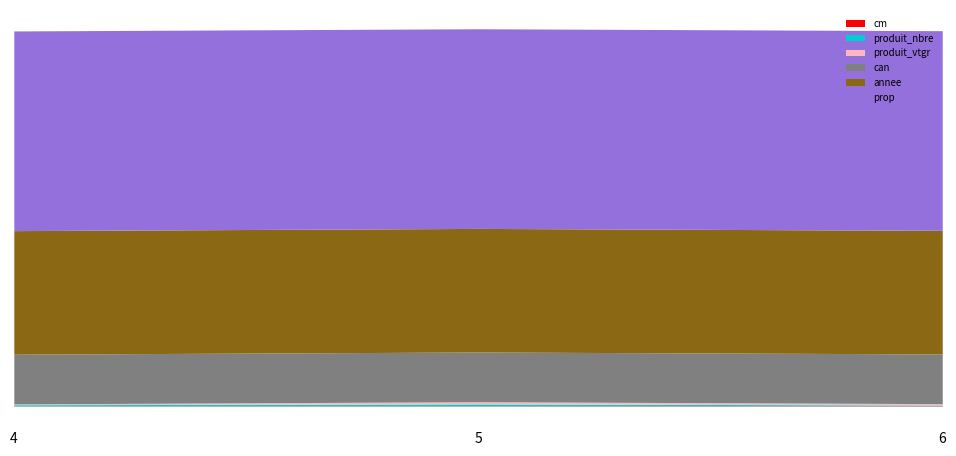

Does the chart display data point markers on the line(s)?

No